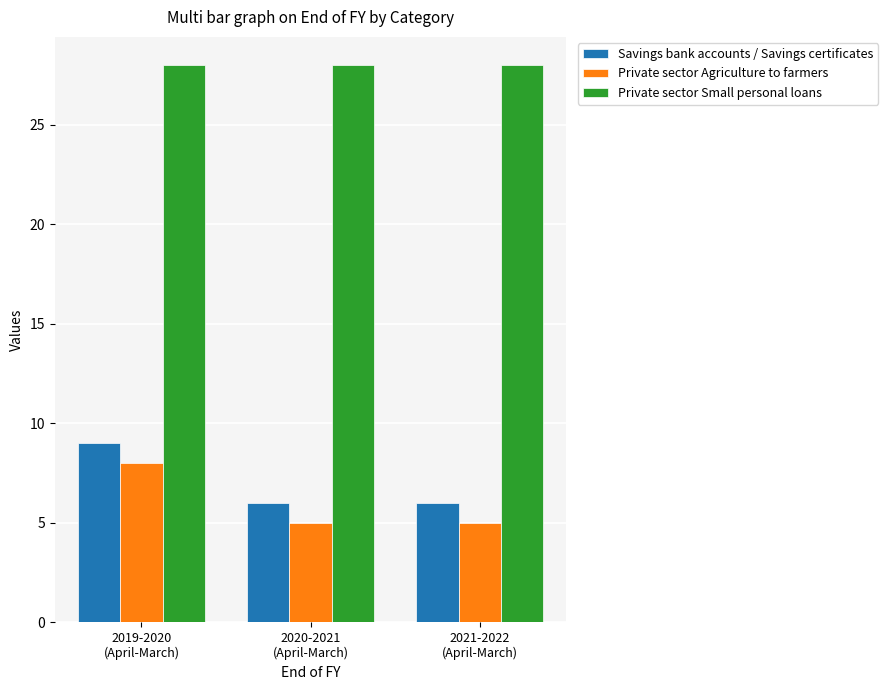

The Private sector Small personal loans series shows 28 at 2021-2022
(April-March). True or false?

True